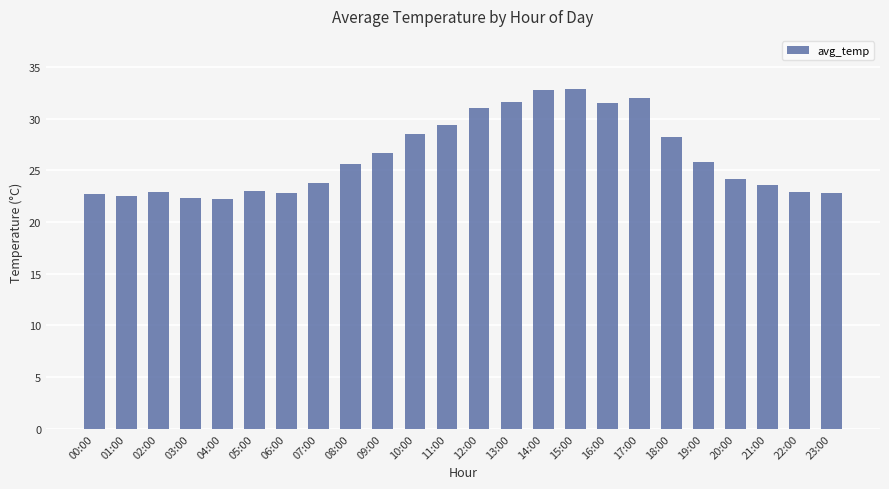

Is it true that the value at 11:00 is 19.9?

False